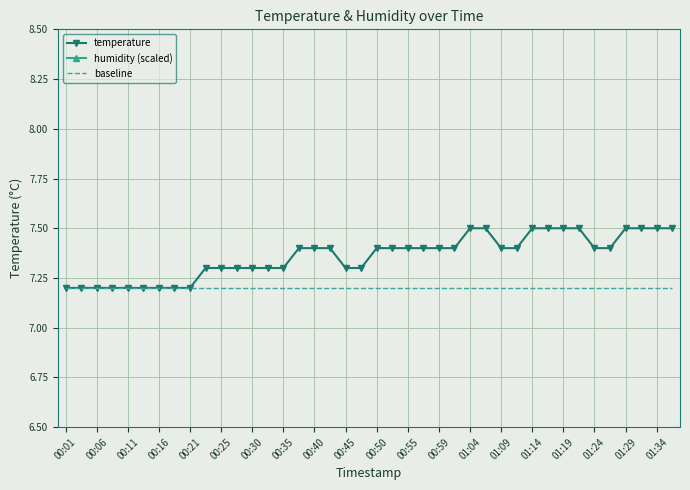

True or false: baseline has more than 1 points higher than both neighbors.

False